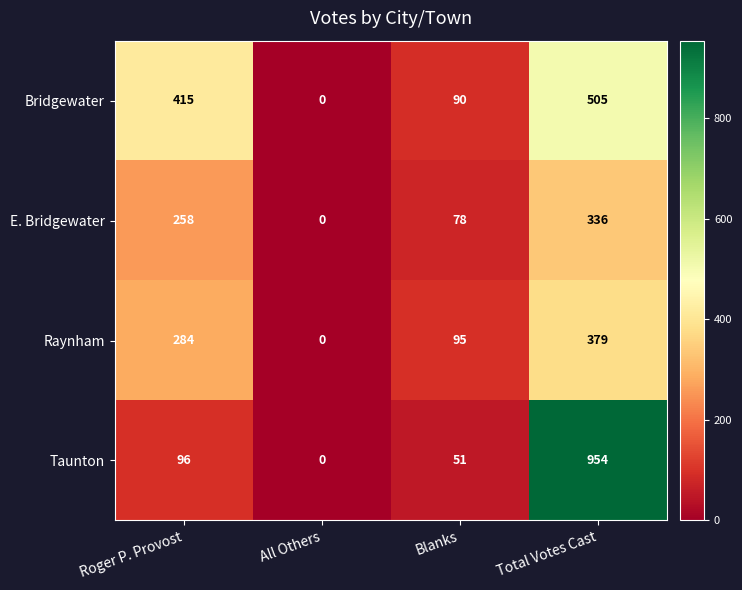

What is the sum of all Raynham values?

758